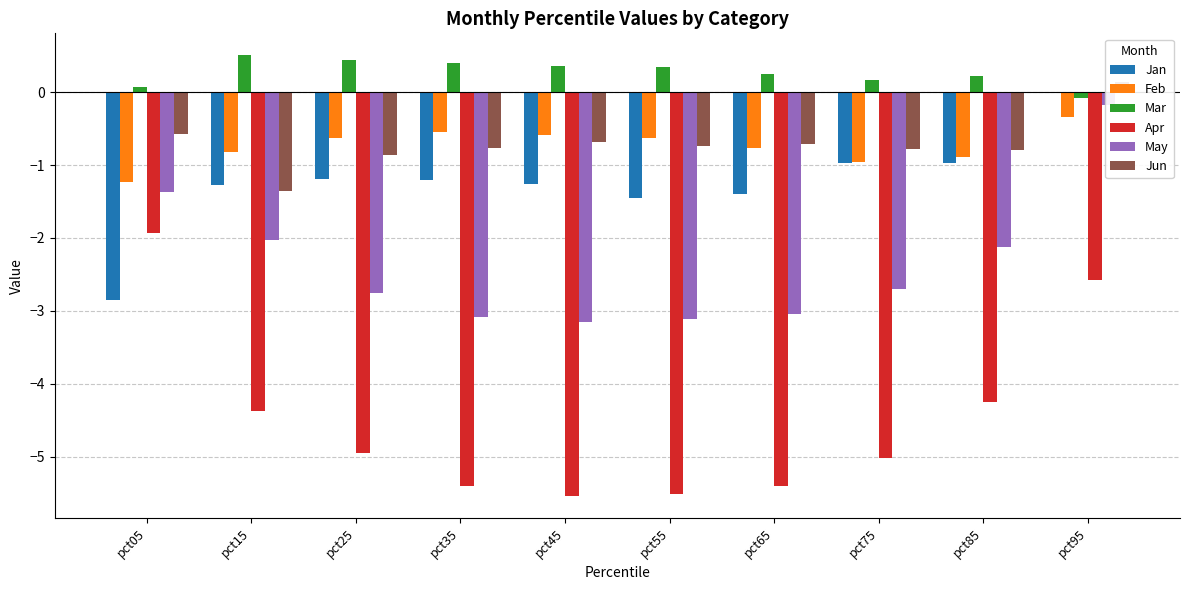

Does the chart contain any negative values?

Yes